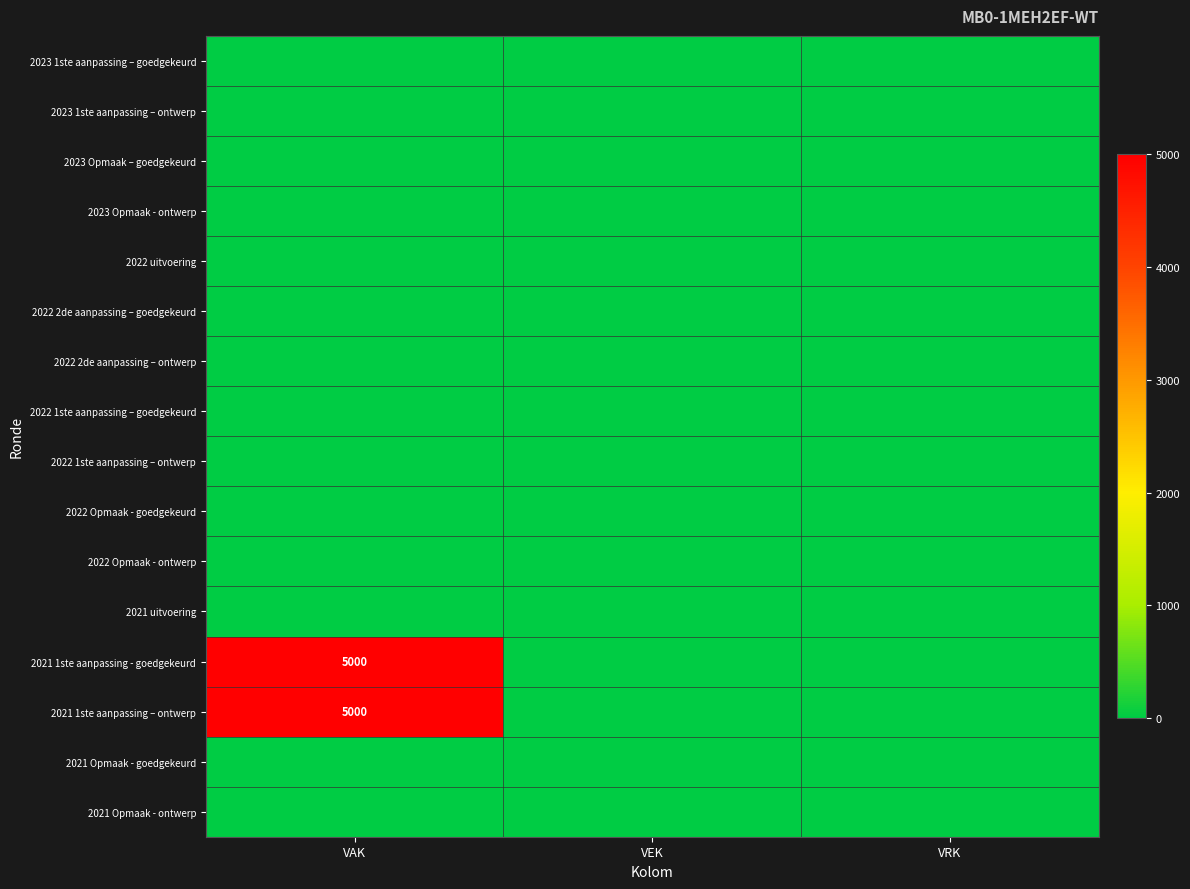

Which series has the largest total across all categories?

2021 1ste aanpassing - goedgekeurd